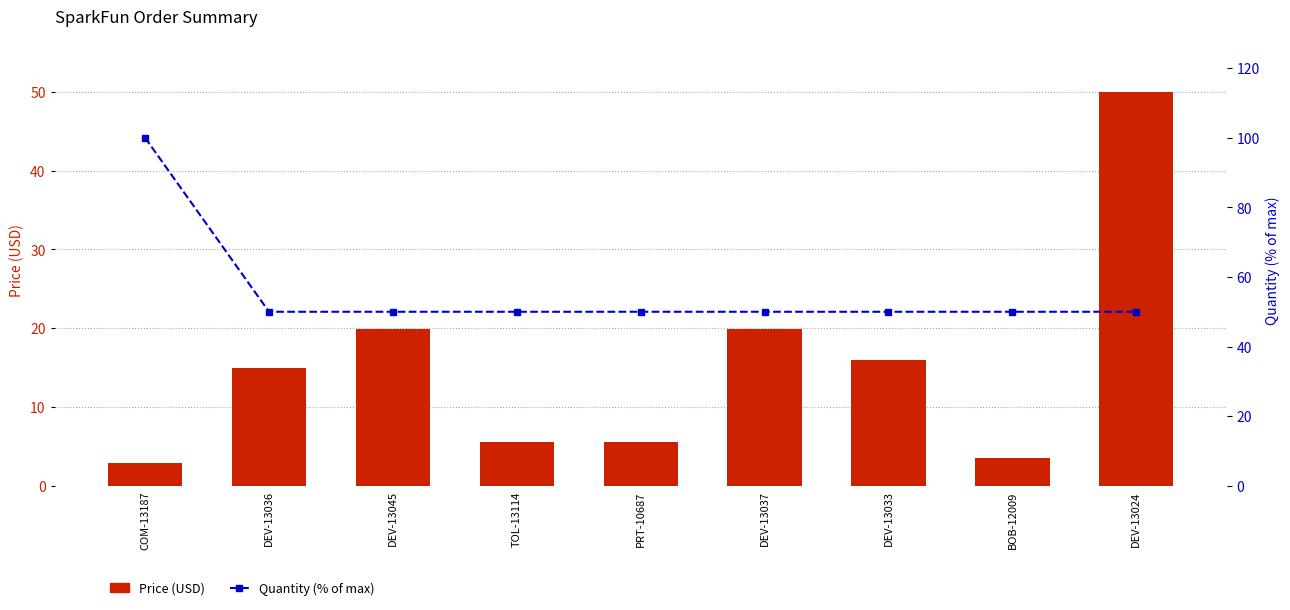

Between DEV-13045 and DEV-13036, which is larger?

DEV-13045